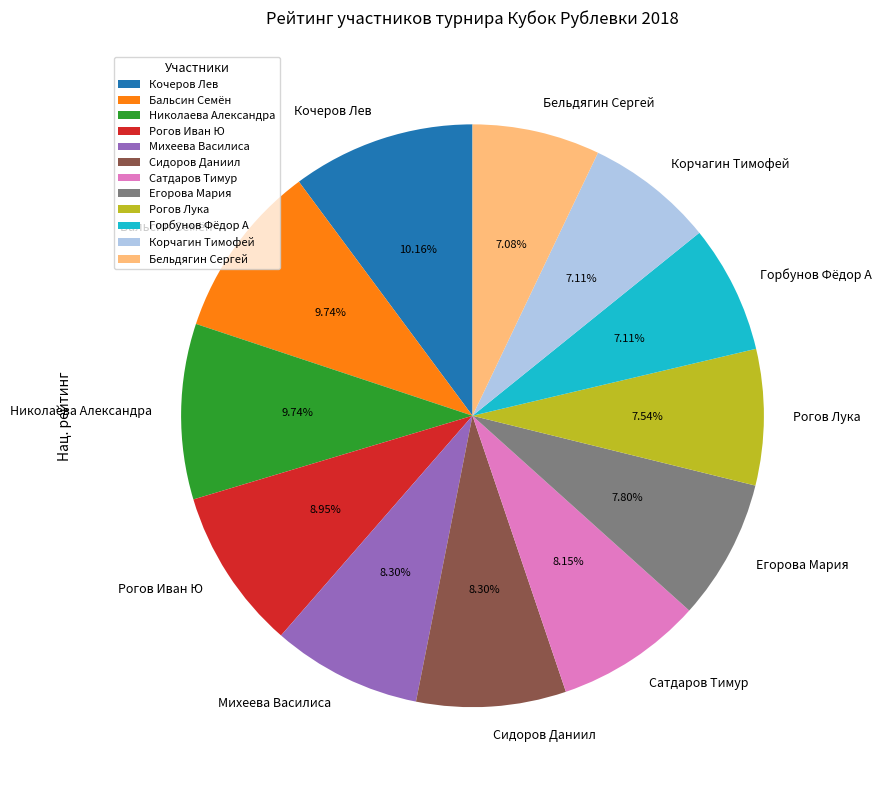

What is the ratio of the value at Сидоров Даниил to the value at Бальсин Семён?

0.9